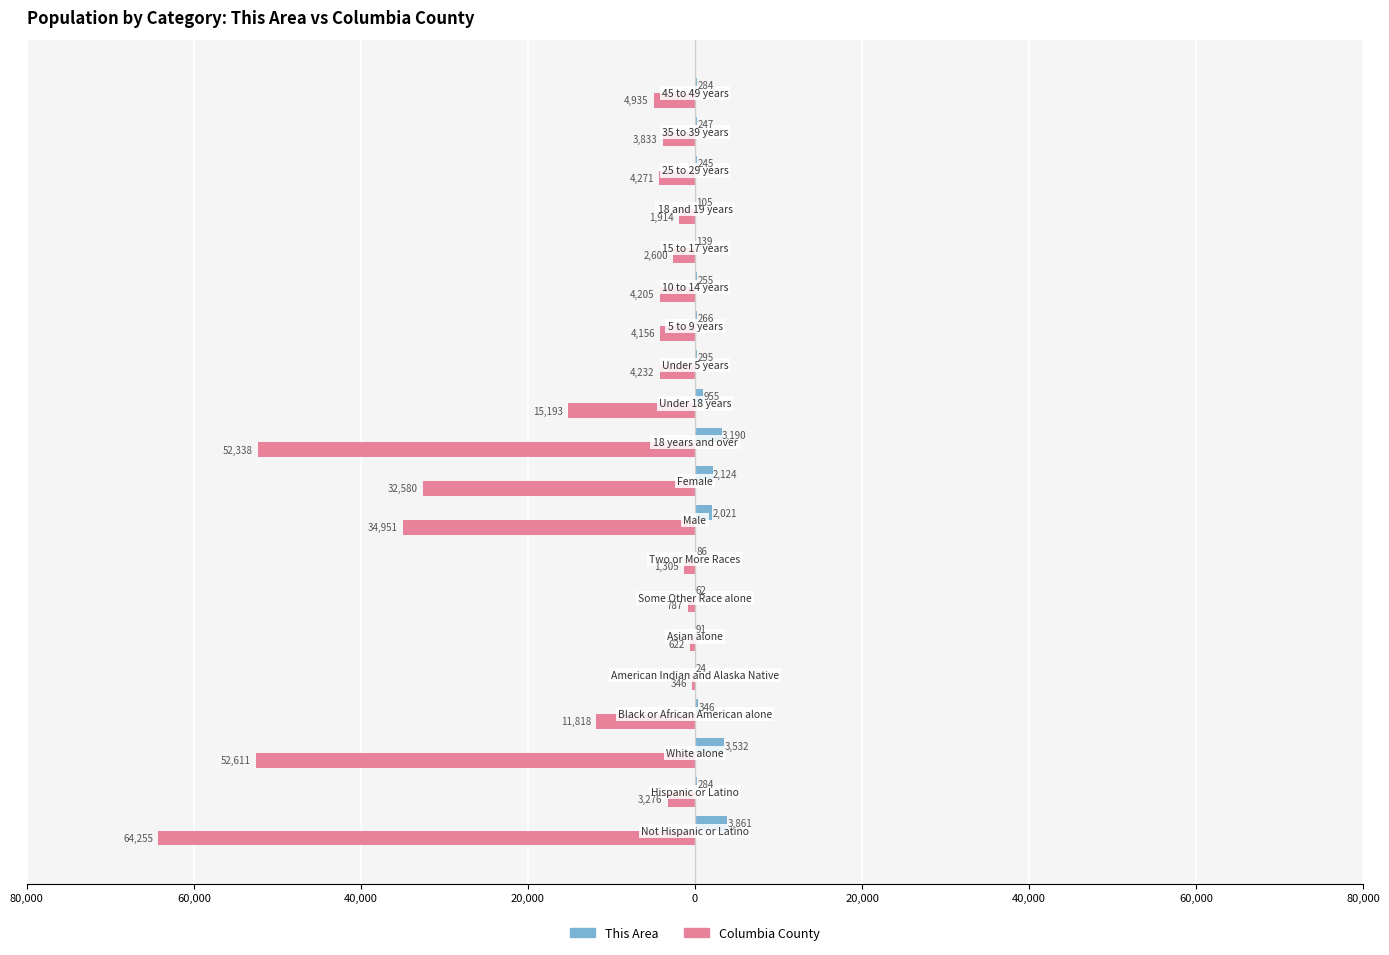

What are all the series names shown in the legend?

This Area, Columbia County